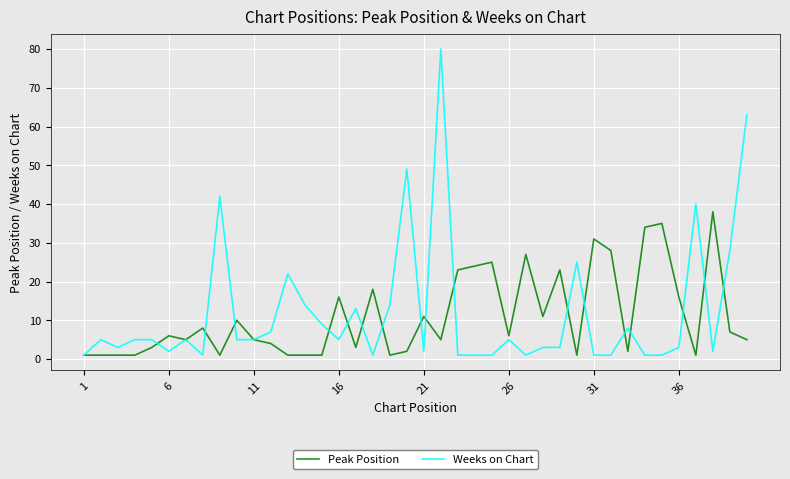

What is the greatest value displayed?

80